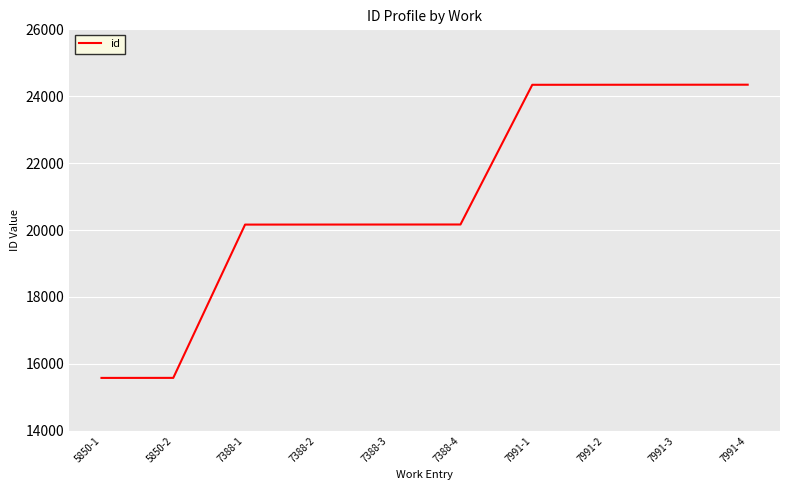

What is the smallest value displayed?

15580